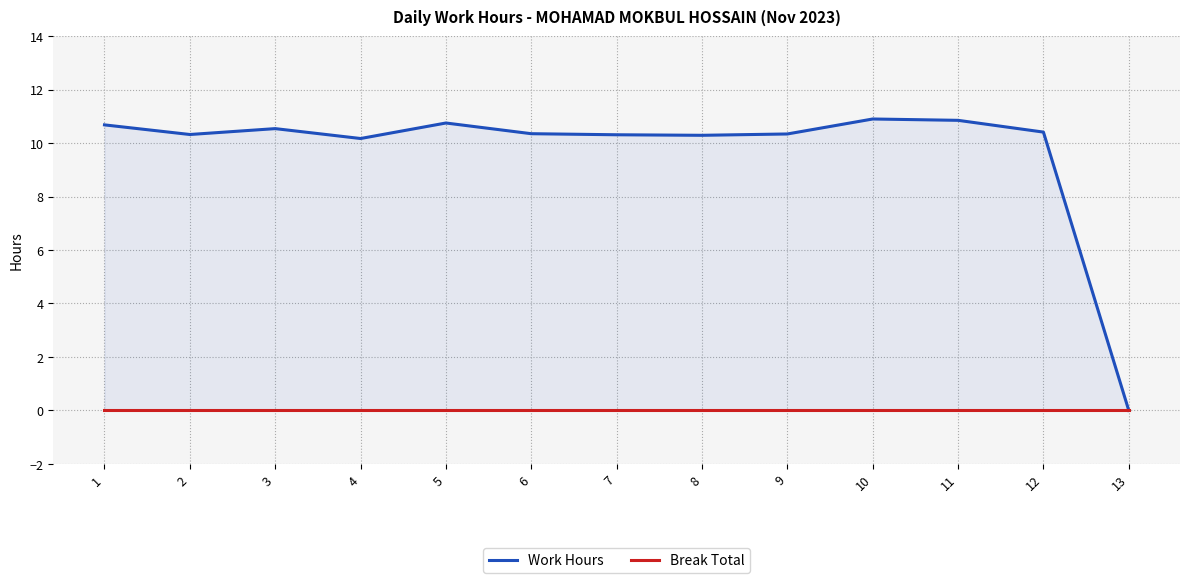

Count the number of categories in the chart.

13